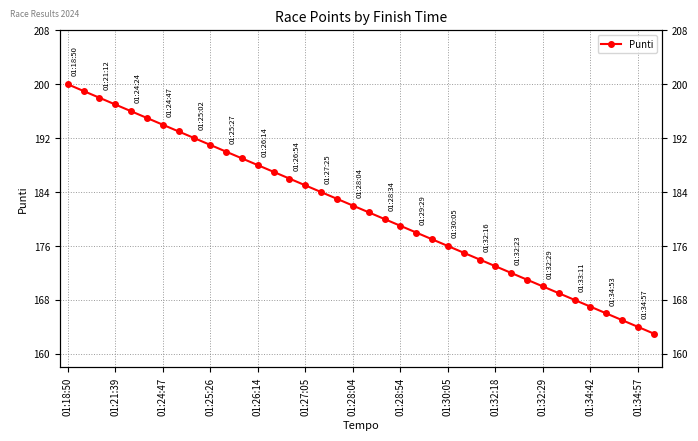

True or false: the data shows 58 at 01:27:05.

False